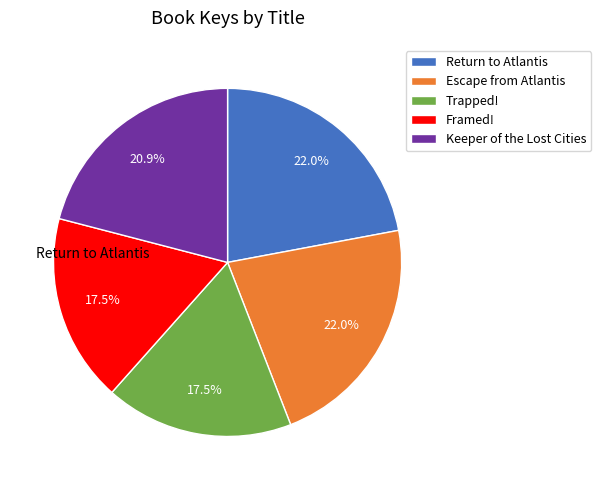

Is there a majority slice in this chart?

No